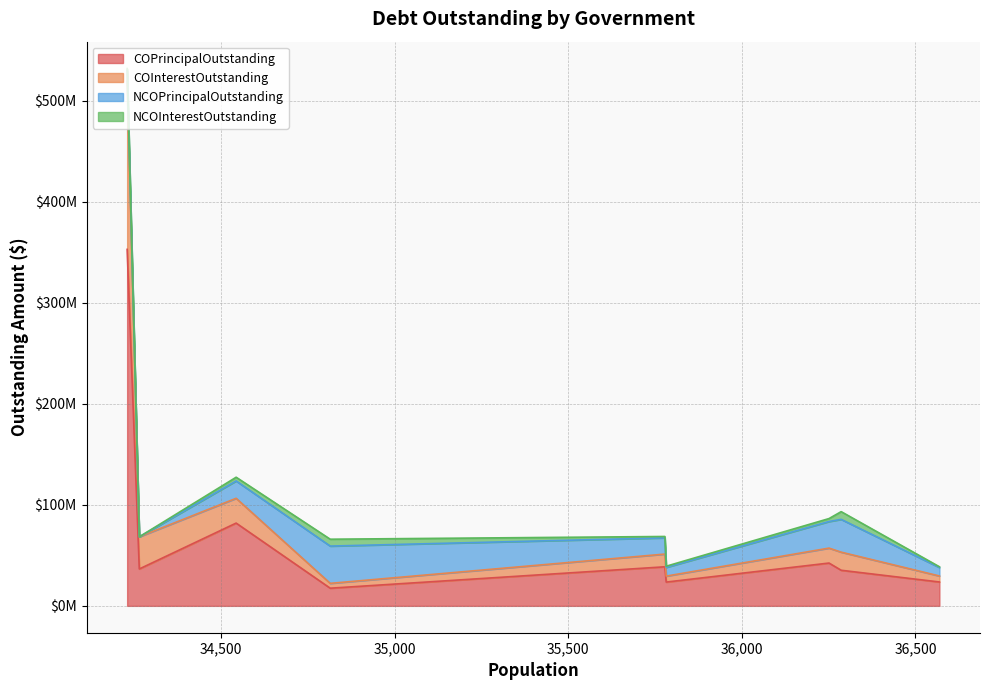

Reading left to right, extract all data points from this chart.

COPrincipalOutstanding: La Porte=23640000.0	Farmers Branch=35250000.0	Weatherford=42390000.0	San Juan=23545000.0	Texarkana=38675000.0	Cibolo=17485000.0	Del Rio=81960000.0	Fulshear=36530000.0	Celina=353000000.0
COInterestOutstanding: La Porte=5947641.0	Farmers Branch=17927468.2	Weatherford=14800453.5	San Juan=5916140.7	Texarkana=12599125.9	Cibolo=4806753.3	Del Rio=24548353.2	Fulshear=31832012.7	Celina=166473465.0
NCOPrincipalOutstanding: La Porte=8390000.0	Farmers Branch=32465000.0	Weatherford=26315000.0	San Juan=8605000.0	Texarkana=16045000.0	Cibolo=36895000.0	Del Rio=17160000.0	Fulshear=0.0	Celina=11005000.0
NCOInterestOutstanding: La Porte=745000.0	Farmers Branch=7645787.2	Weatherford=2930141.9	San Juan=1195218.1	Texarkana=1377537.7	Cibolo=6808132.2	Del Rio=3708900.0	Fulshear=0.0	Celina=1605450.0